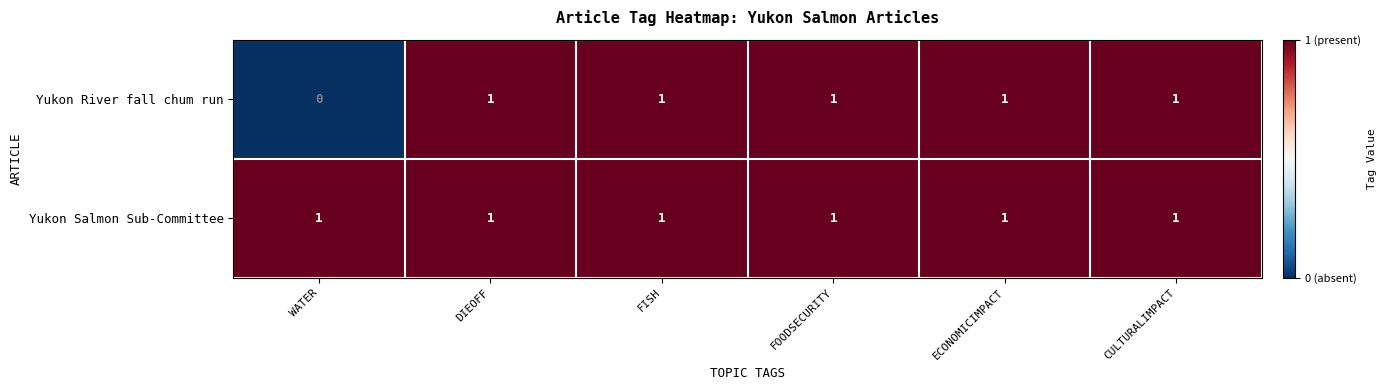

Rank the series at WATER from lowest to highest value.

Yukon River fall chum run, Yukon Salmon Sub-Committee